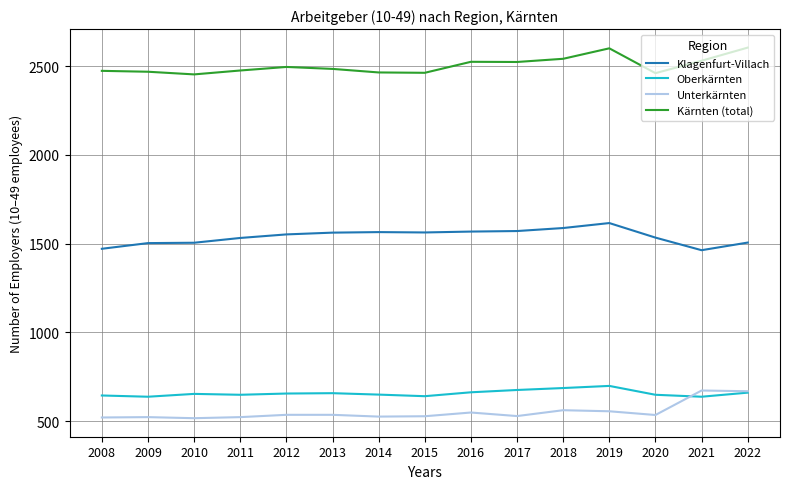

Rank the series at 2016 from lowest to highest value.

Unterkärnten, Oberkärnten, Klagenfurt-Villach, Kärnten (total)